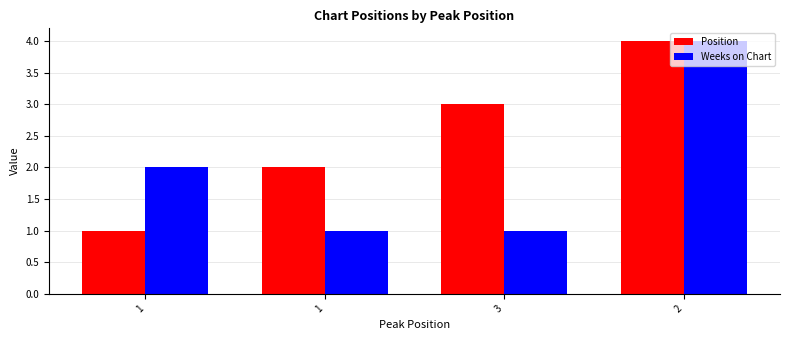

The value of Weeks on Chart at 3 is 1. True or false?

True